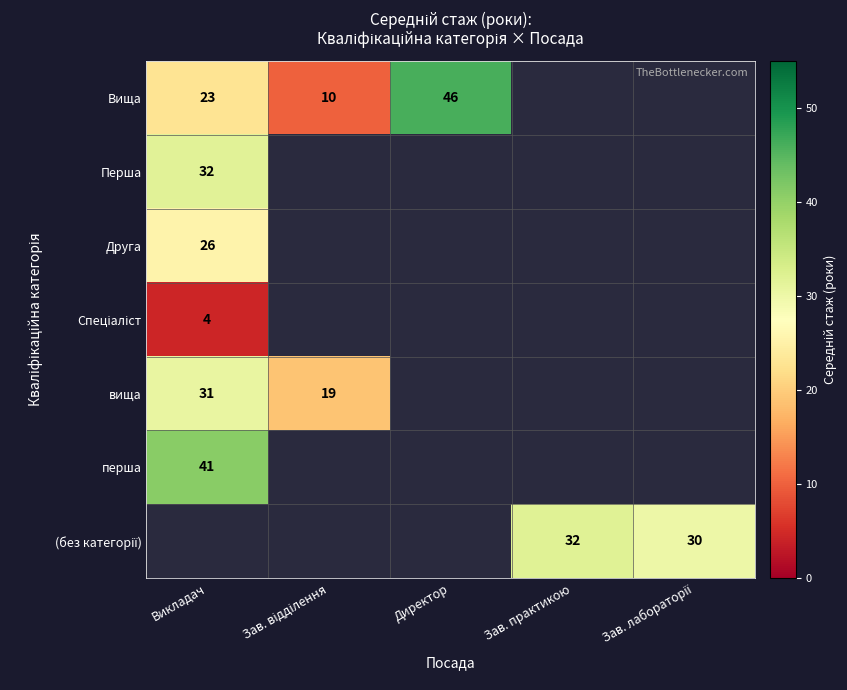

At which label is Друга closest to 25?

Викладач